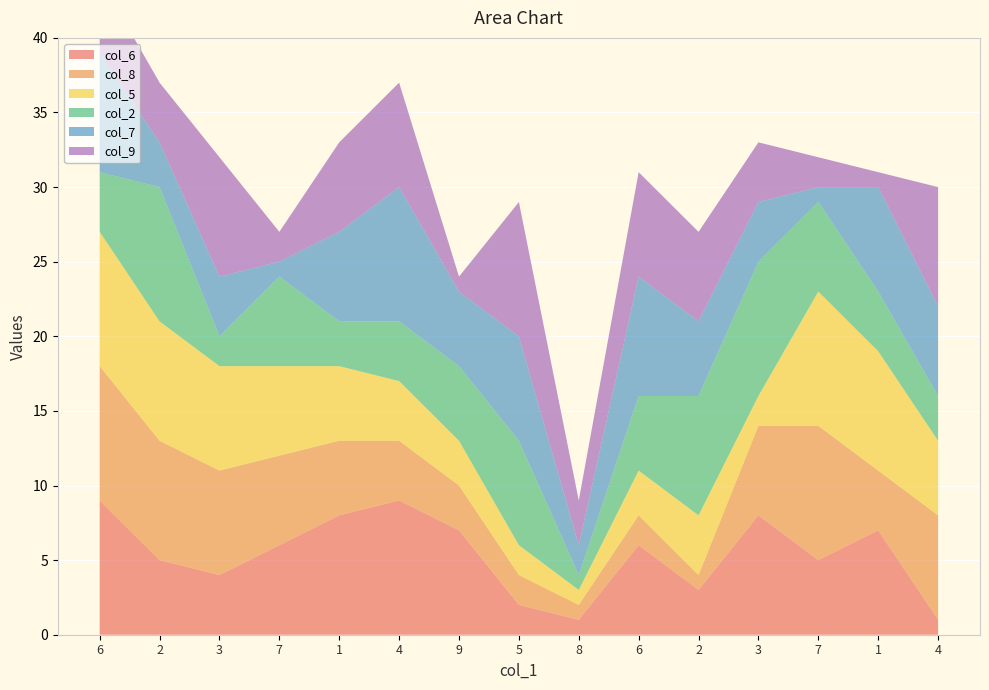

Reading left to right, what are all the values shown in this chart?

col_6: 9	5	4	6	8	9	7	2	1	6	3	8	5	7	1
col_8: 9	8	7	6	5	4	3	2	1	2	1	6	9	4	7
col_5: 9	8	7	6	5	4	3	2	1	3	4	2	9	8	5
col_2: 4	9	2	6	3	4	5	7	1	5	8	9	6	4	3
col_7: 8	3	4	1	6	9	5	7	2	8	5	4	1	7	6
col_9: 5	4	8	2	6	7	1	9	3	7	6	4	2	1	8